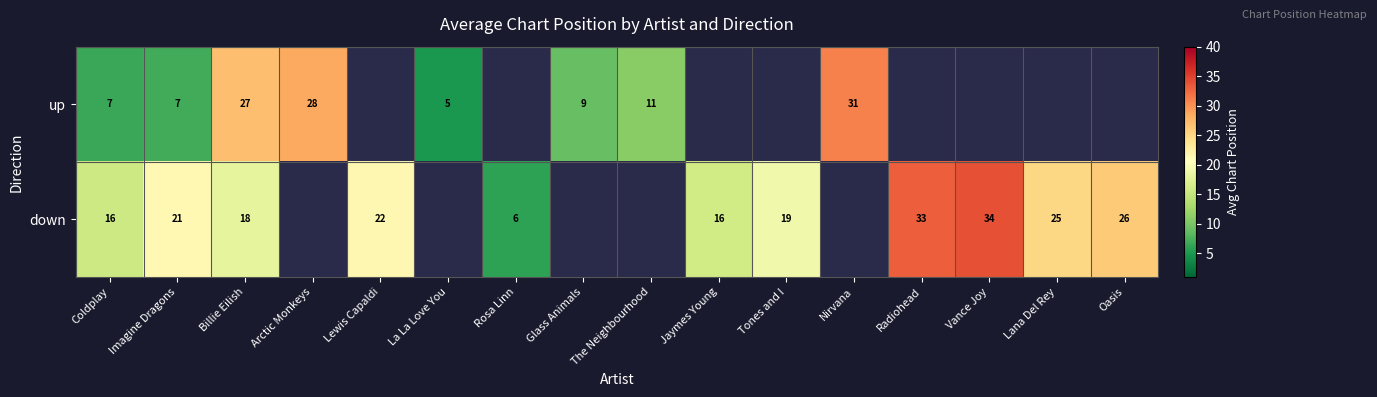

The down series shows 45.9 at Vance Joy. True or false?

False